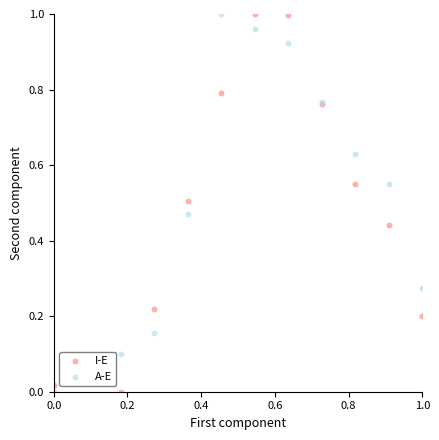

What are all the series names shown in the legend?

I-E, A-E